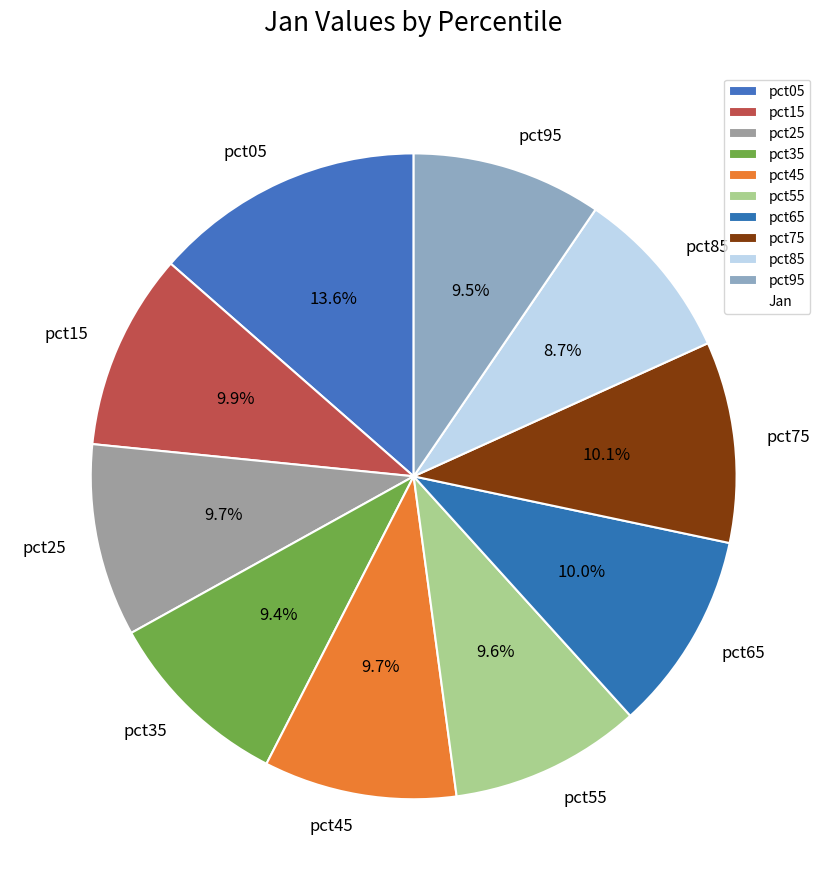

To the nearest percent, what is the combined percentage of pct25 and pct35?

19%